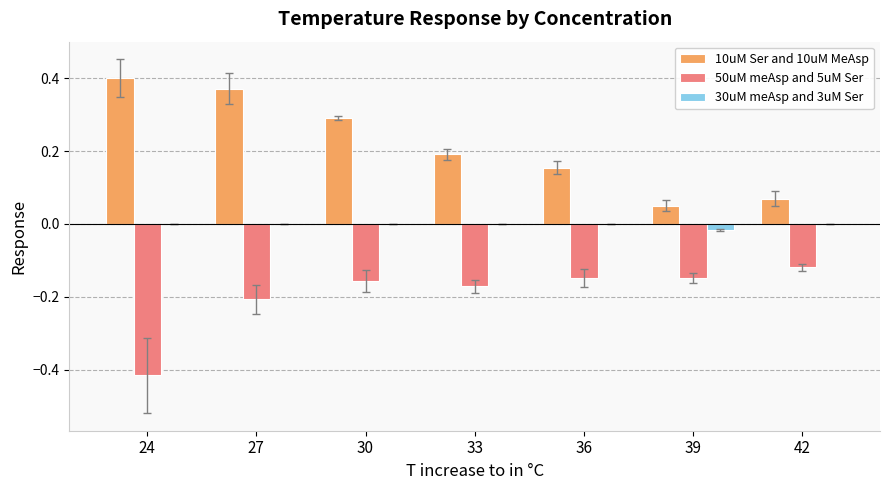

Where is 50uM meAsp and 5uM Ser nearest to the value 0?

42